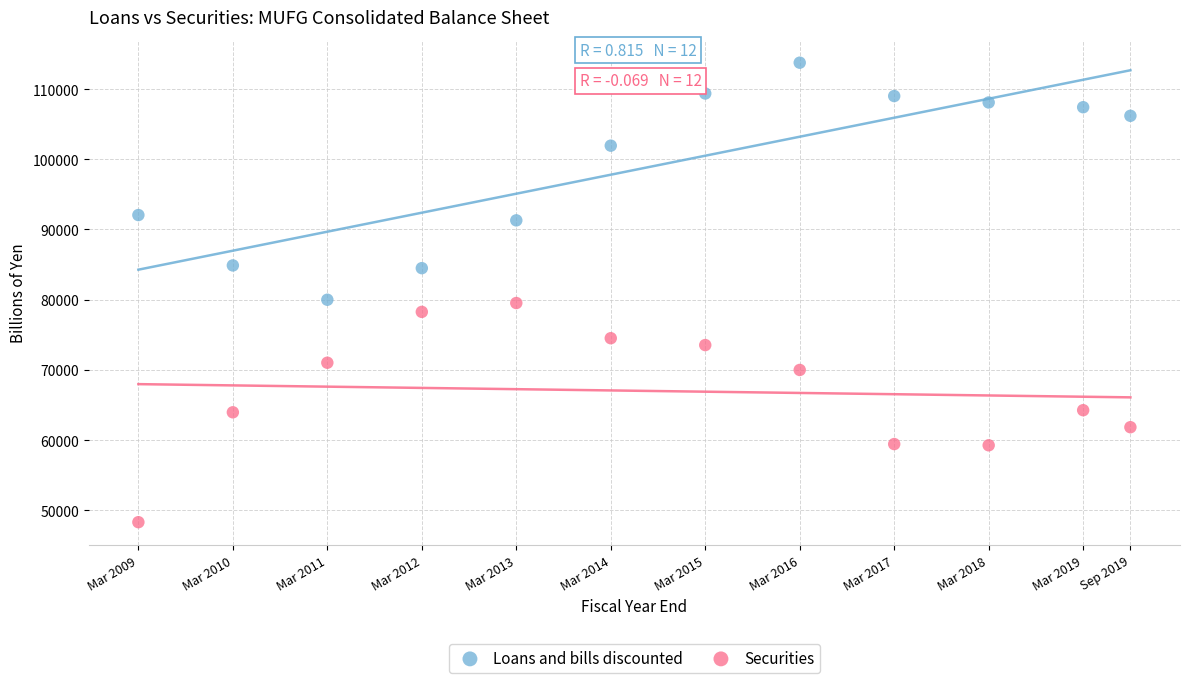

Across all data points, what is the range of Y values (max minus min)?

65442.2